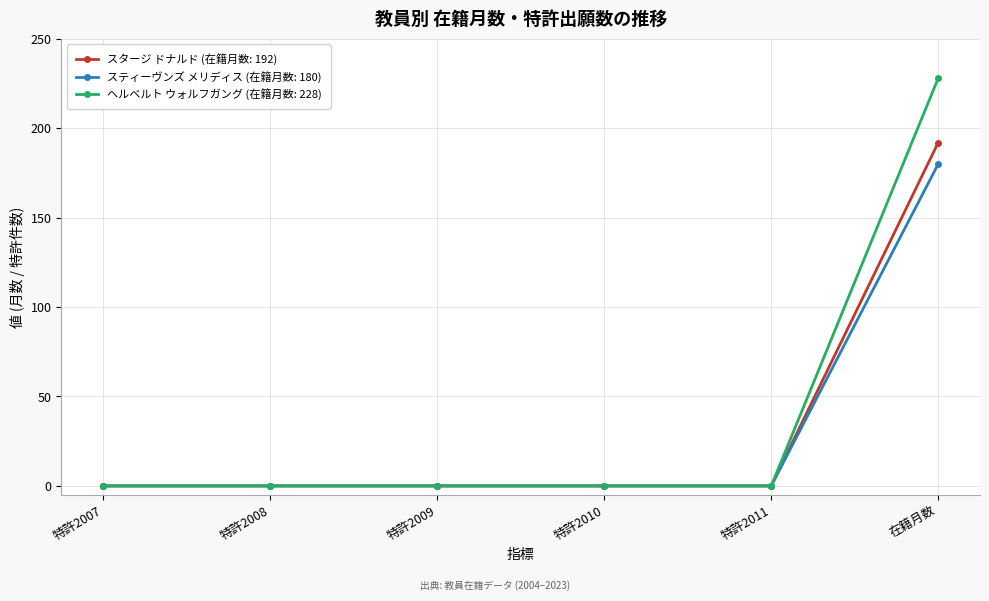

True or false: ヘルベルト ウォルフガング (在籍月数: 228) has a value of 0 at 特許2007.

True